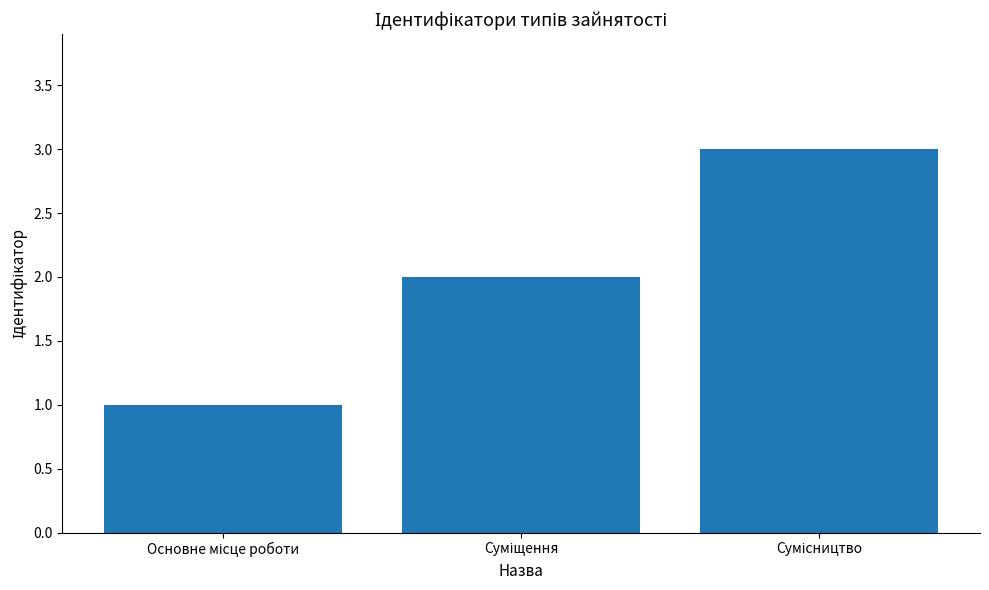

What is the sum of all values?

6